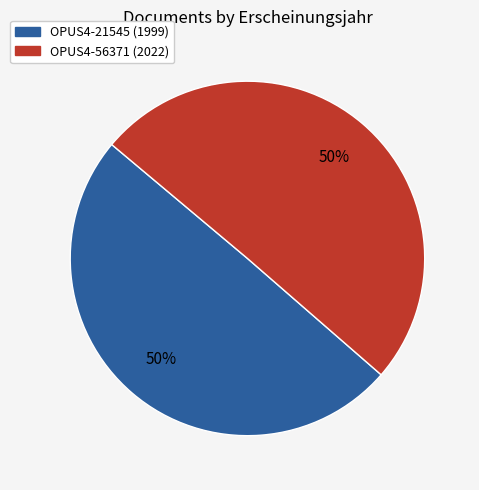

Approximately how many times larger is the value at OPUS4-56371 compared to OPUS4-21545?

1.0